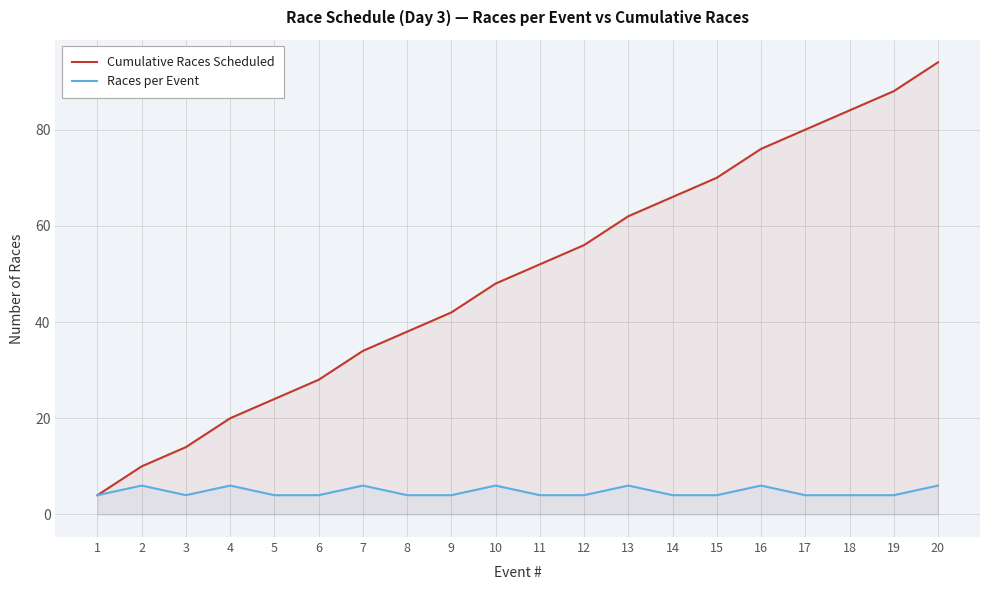

How many lines are shown in the chart?

2